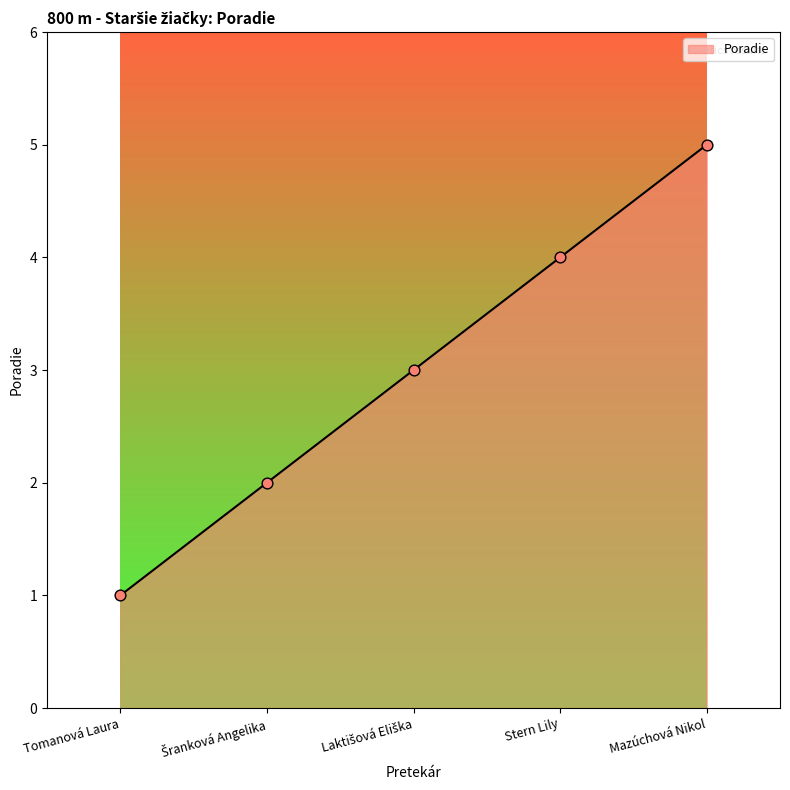

Between Stern Lily and Mazúchová Nikol, which is larger?

Mazúchová Nikol